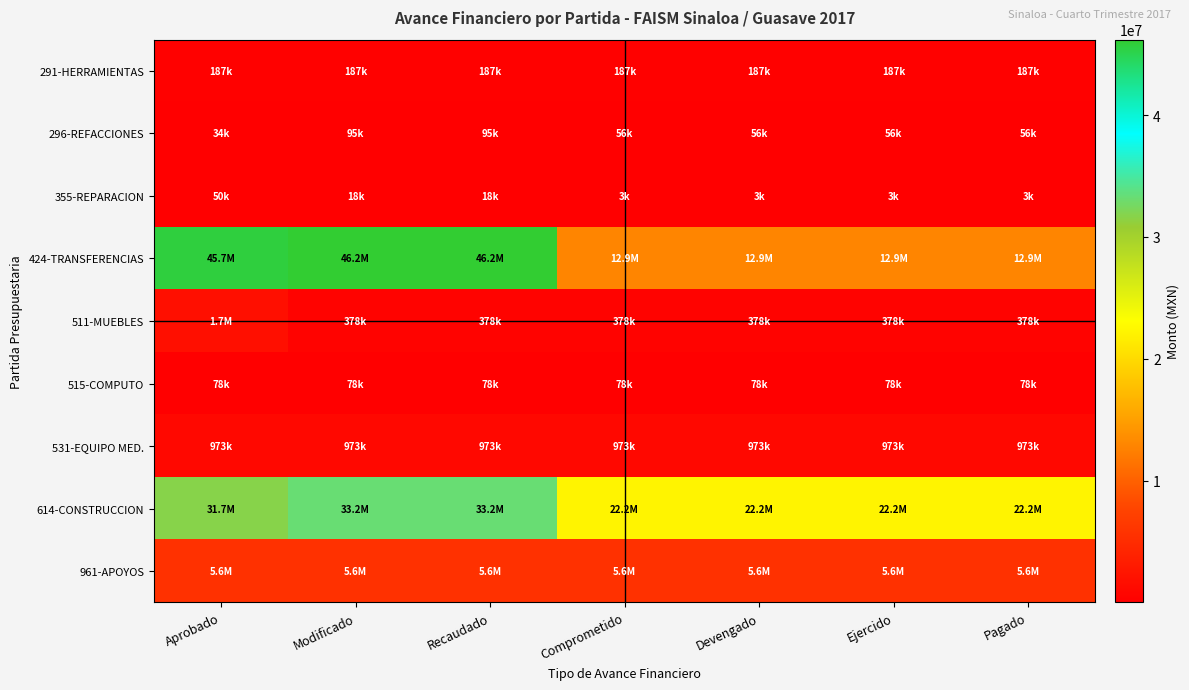

Reading left to right, what are all the values shown in this chart?

291-HERRAMIENTAS: Aprobado=187168.4	Modificado=187168.4	Recaudado=187168.4	Comprometido=187168.4	Devengado=187168.4	Ejercido=187168.4	Pagado=187168.4
296-REFACCIONES: Aprobado=33658.4	Modificado=95134.0	Recaudado=95134.0	Comprometido=55890.0	Devengado=55890.0	Ejercido=55890.0	Pagado=55890.0
355-REPARACION: Aprobado=50000.0	Modificado=18478.0	Recaudado=18478.0	Comprometido=3000.0	Devengado=3000.0	Ejercido=3000.0	Pagado=3000.0
424-TRANSFERENCIAS: Aprobado=45697048.9	Modificado=46188027.1	Recaudado=46188027.1	Comprometido=12874388.0	Devengado=12874388.0	Ejercido=12874388.0	Pagado=12874388.0
511-MUEBLES: Aprobado=1720444.4	Modificado=377794.5	Recaudado=377794.5	Comprometido=377794.5	Devengado=377794.5	Ejercido=377794.5	Pagado=377794.5
515-COMPUTO: Aprobado=77690.0	Modificado=77690.0	Recaudado=77690.0	Comprometido=77690.0	Devengado=77690.0	Ejercido=77690.0	Pagado=77690.0
531-EQUIPO MED.: Aprobado=973099.0	Modificado=973099.0	Recaudado=973099.0	Comprometido=973099.0	Devengado=973099.0	Ejercido=973099.0	Pagado=973099.0
614-CONSTRUCCION: Aprobado=31721234.2	Modificado=33217616.2	Recaudado=33217616.2	Comprometido=22214785.6	Devengado=22214785.6	Ejercido=22214785.6	Pagado=22214785.6
961-APOYOS: Aprobado=5561878.5	Modificado=5561878.5	Recaudado=5561878.5	Comprometido=5561878.5	Devengado=5561878.5	Ejercido=5561878.5	Pagado=5561878.5